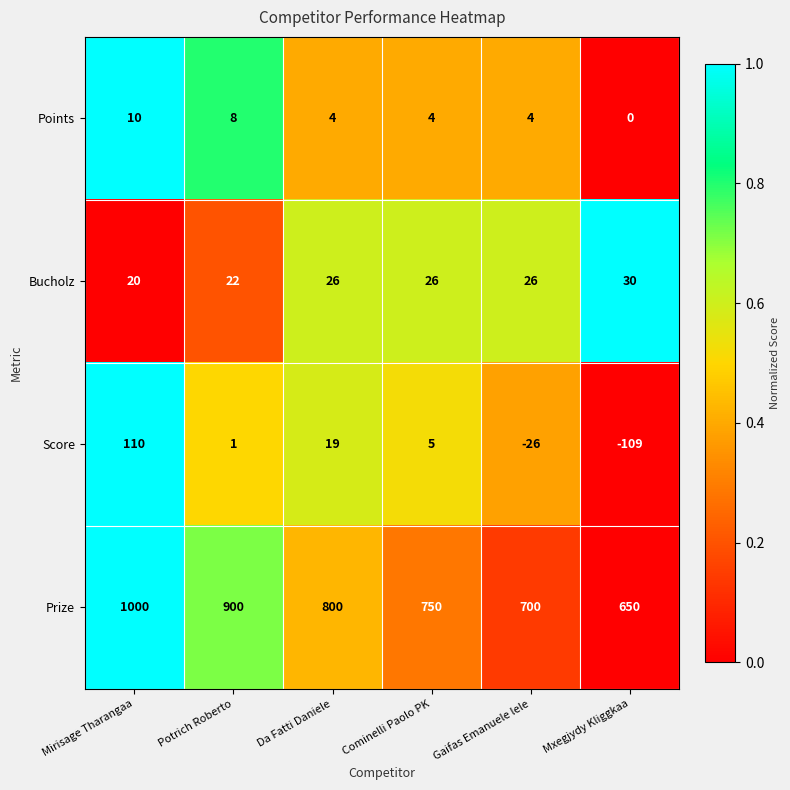

True or false: Prize has a value of 700 at Gaifas Emanuele lele.

True